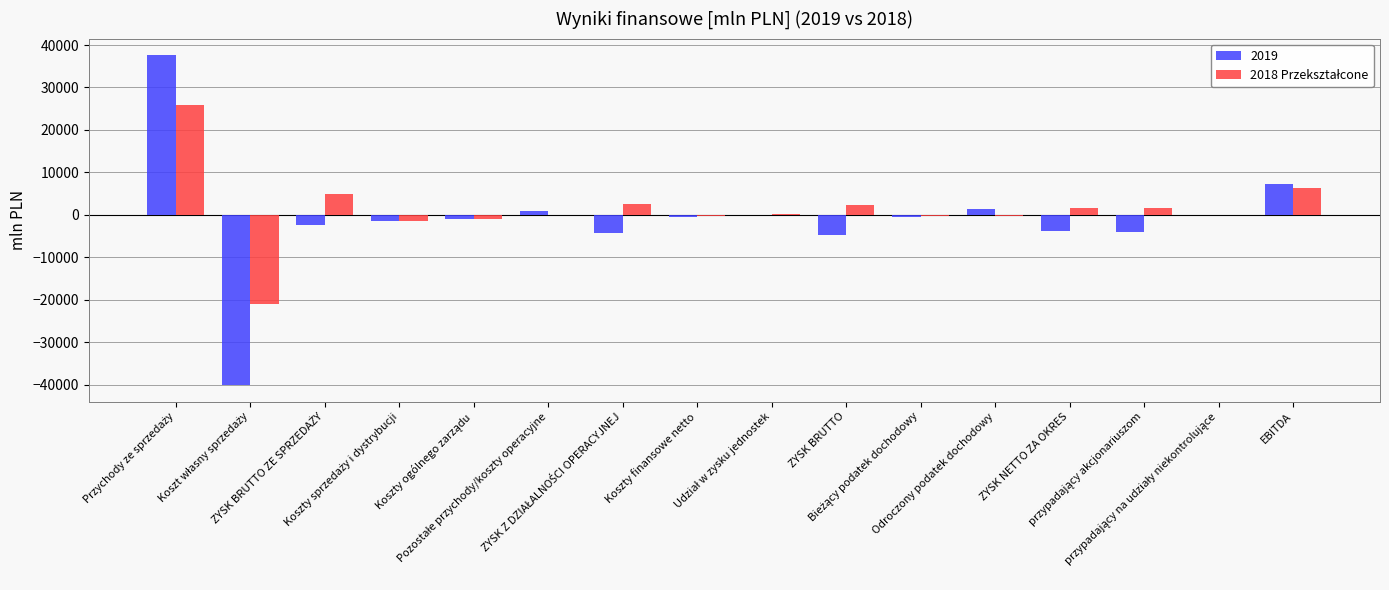

What is the maximum value shown in the chart?

37627